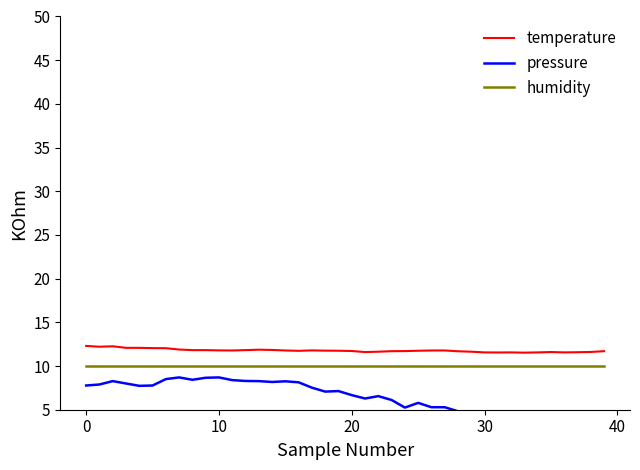

How many data points in pressure are less than 7?

20